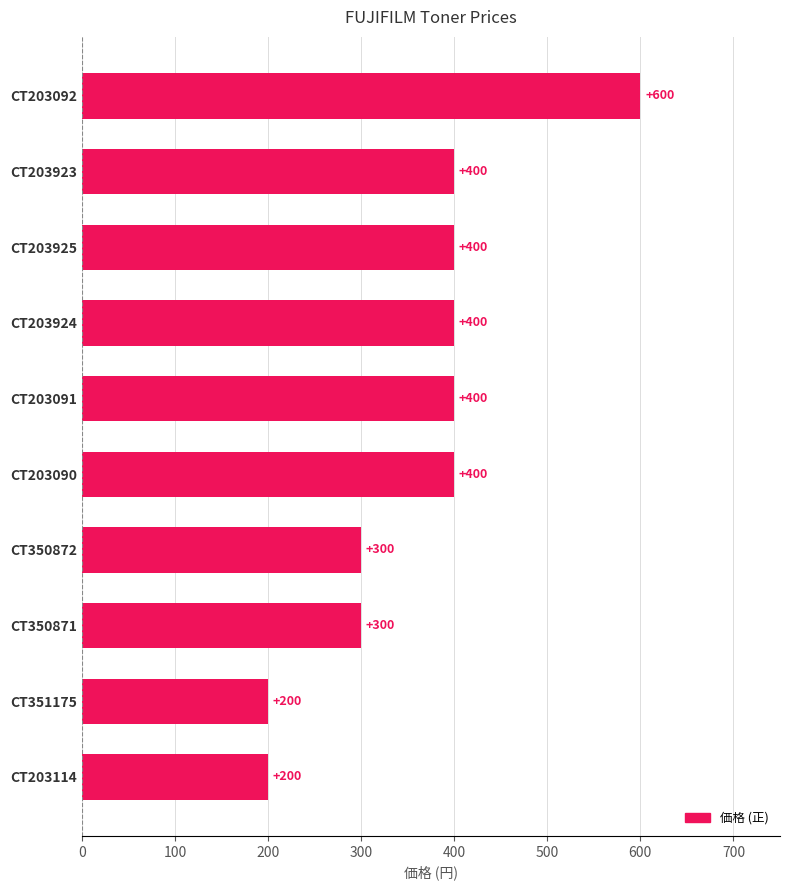

Is it true that the value at CT203925 is 706?

False